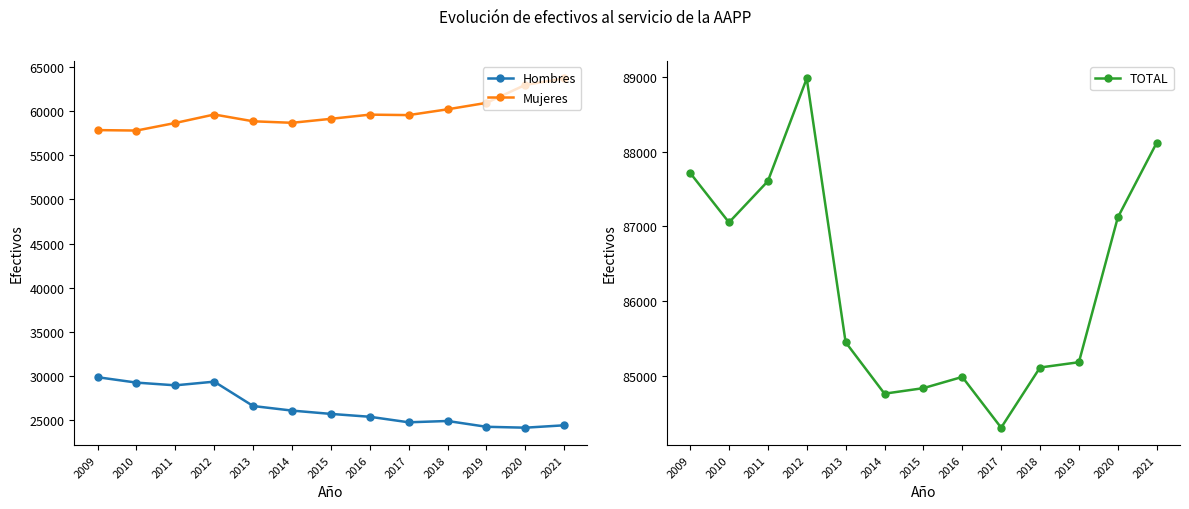

What is the difference between the highest and lowest values at 2020?

62973